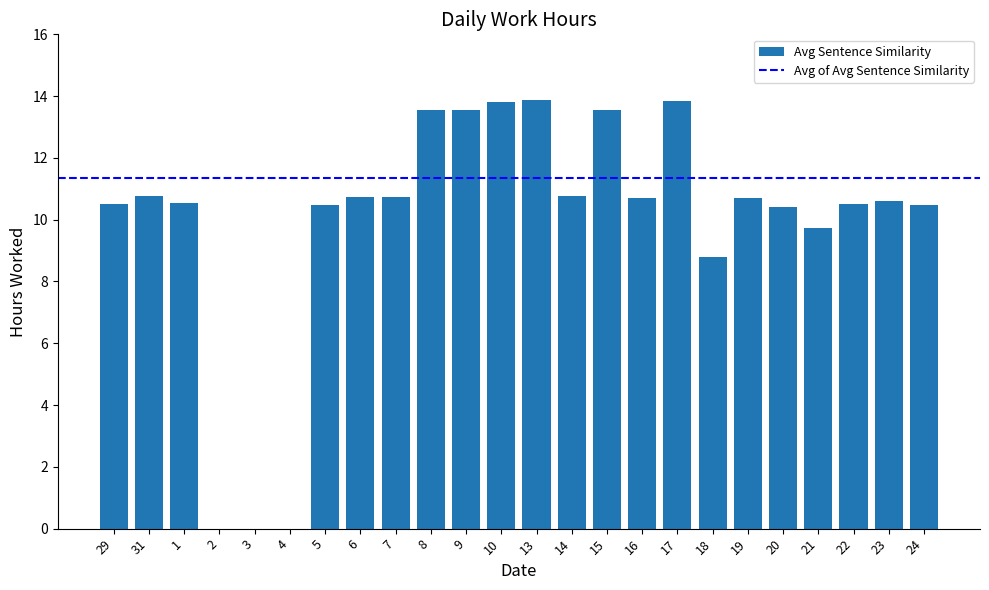

What is the change in value from 8 to 20?

-3.1